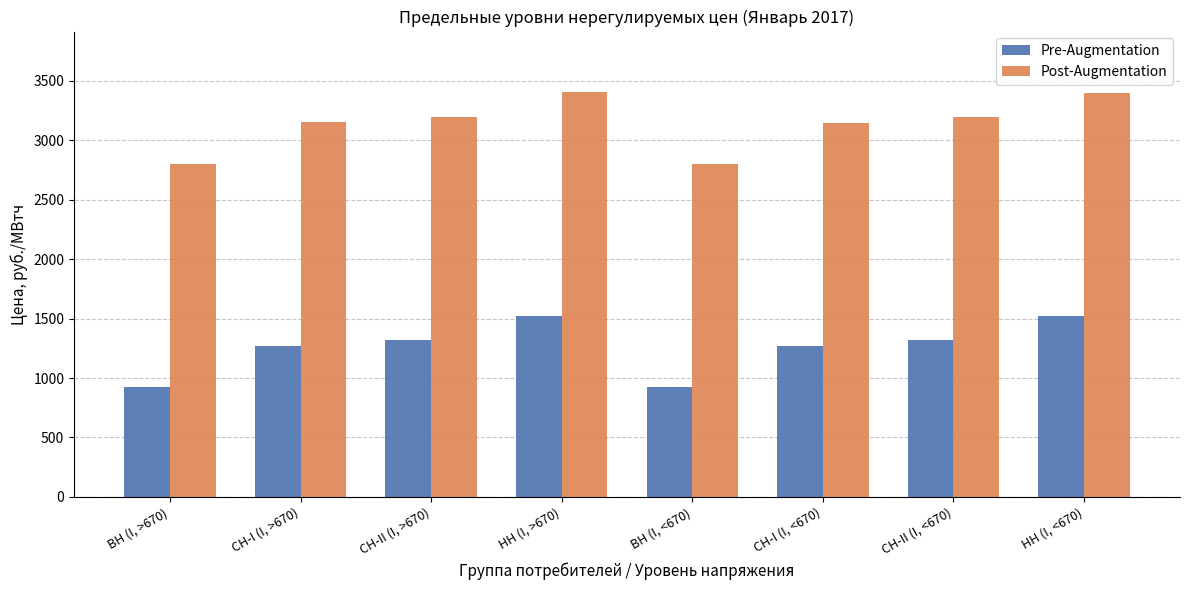

What is the difference between the highest and lowest values at СН-II (I, <670)?

1876.6